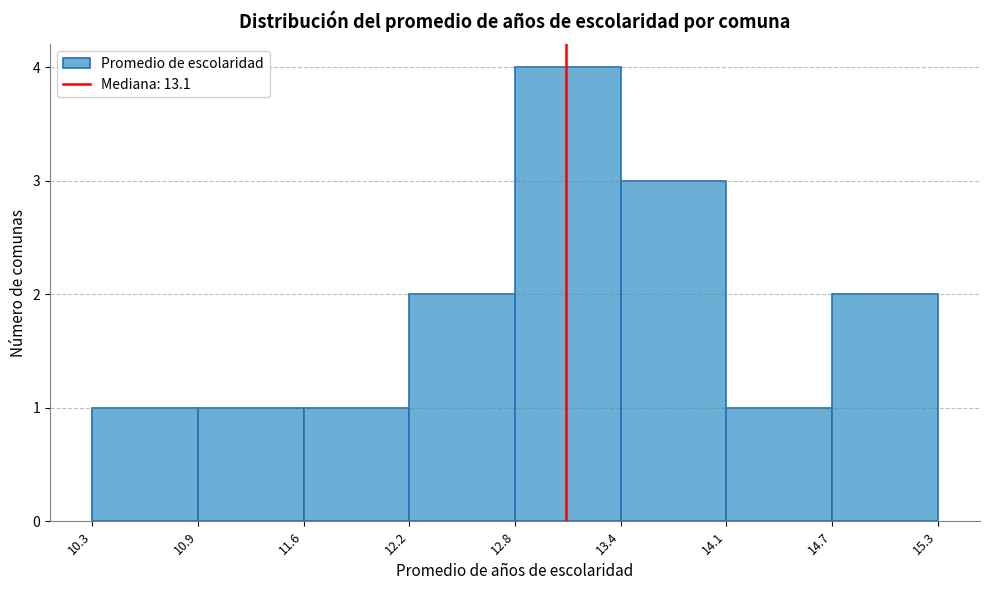

What is the height of the bar covering 14.7 to 15.3 on the x-axis? The values are not printed on the chart, so give them approximately, as read against the axis.

2